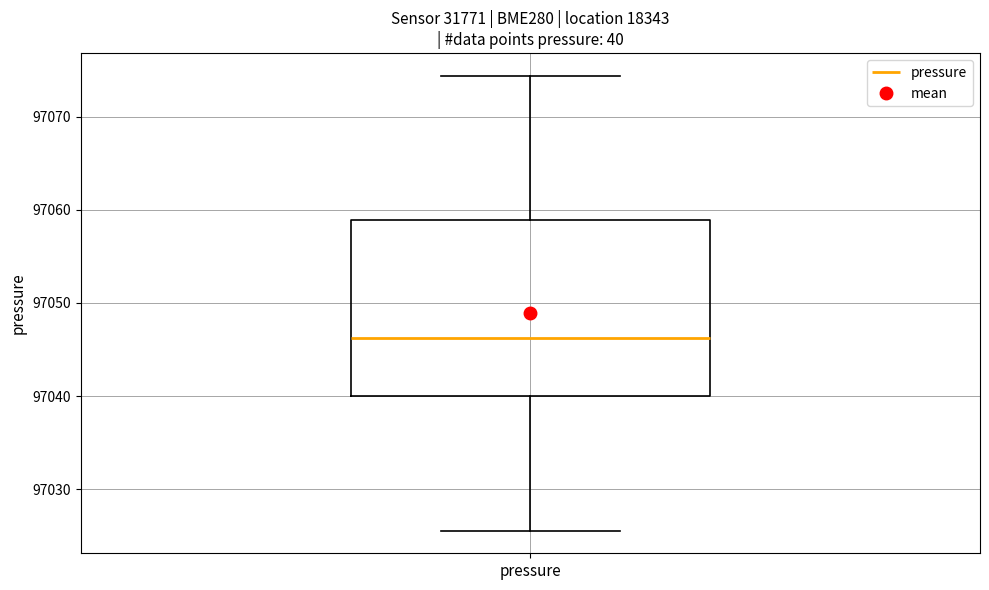

Transcribe this box plot: give where the median line is, the range the box spans, and where the two whiskers end, as read against the y-axis. The values are not printed on the chart, so give them approximately, as read against the axis.

median 97046, box 97040 to 97059, whiskers 97026 to 97074